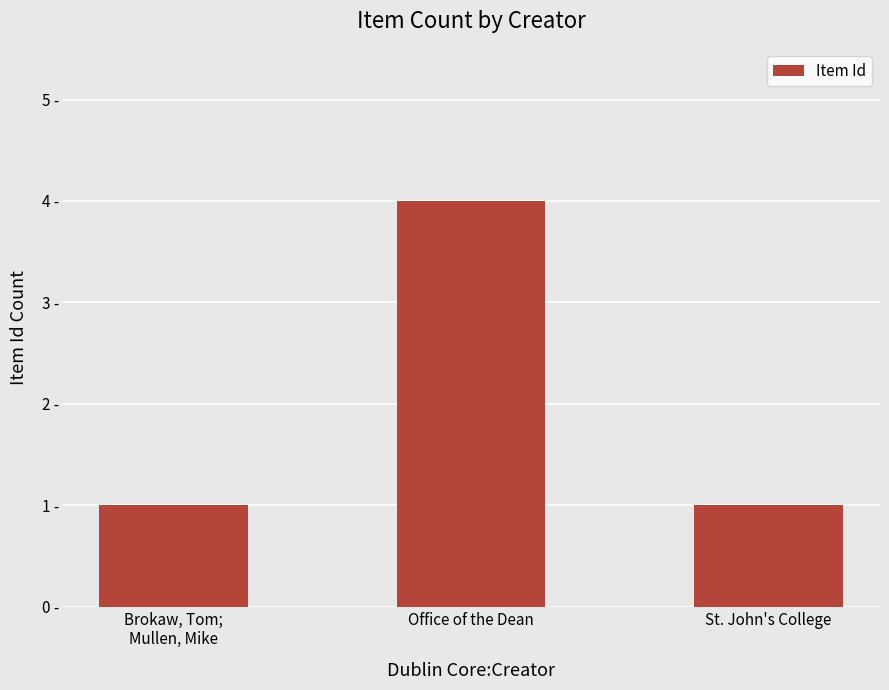

What is the label of the 1st bar from the right?

St. John's College